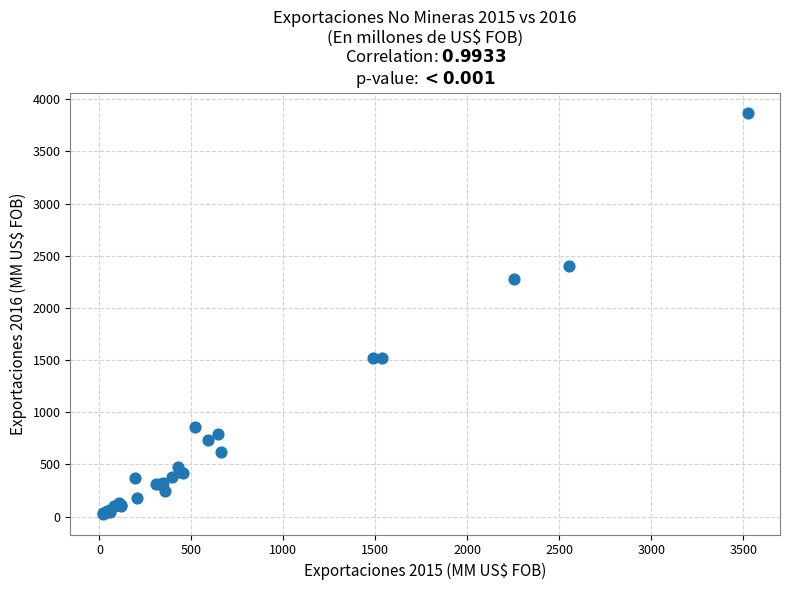

What Y value in the scatter plot is closest to 1945?

2280.3